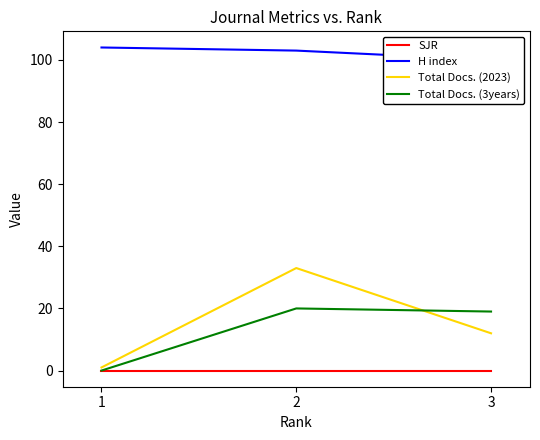

What is the minimum value for H index?

100